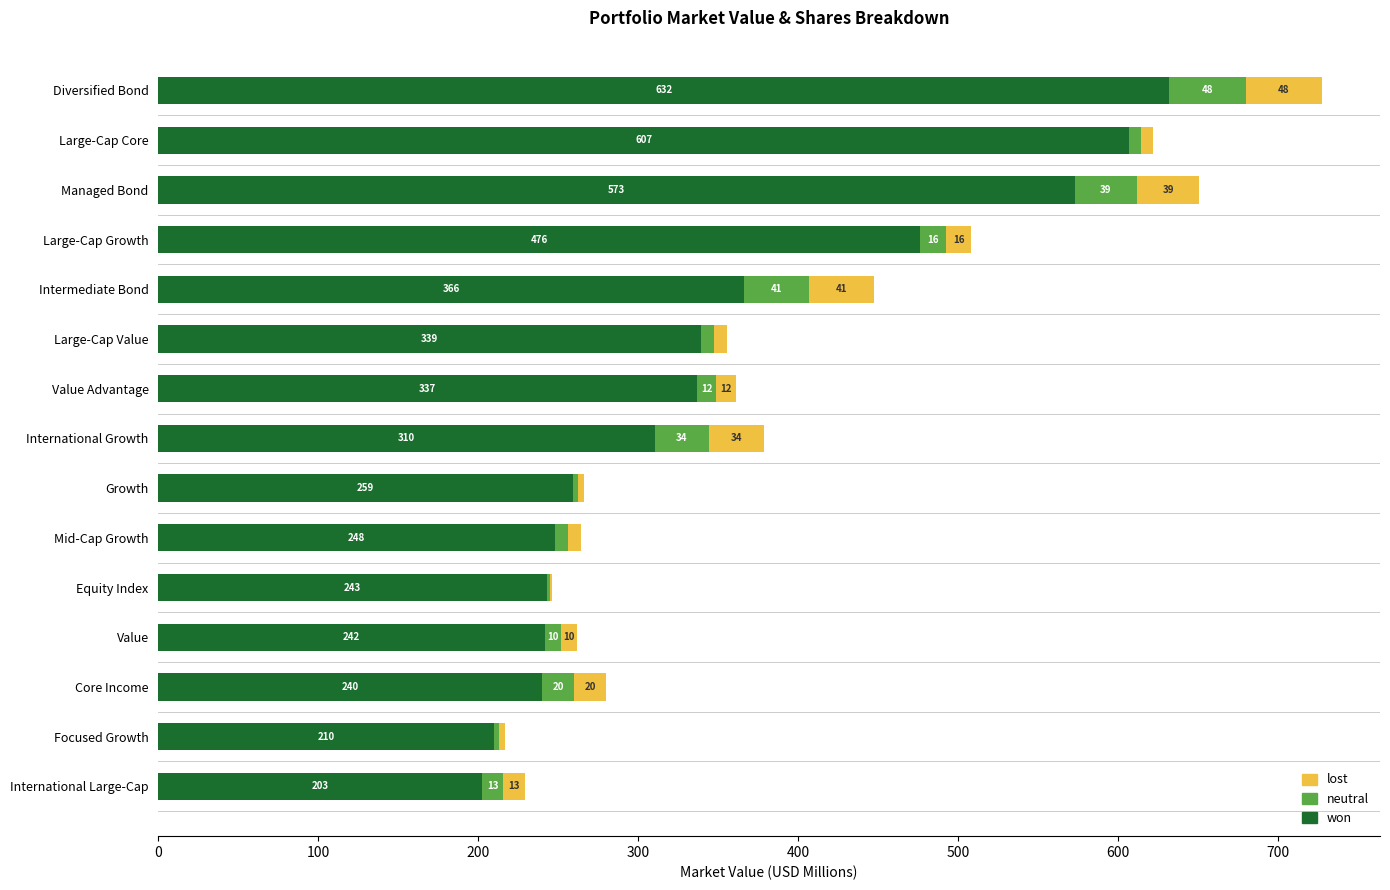

True or false: won has a value of 109.7 at Intermediate Bond.

False